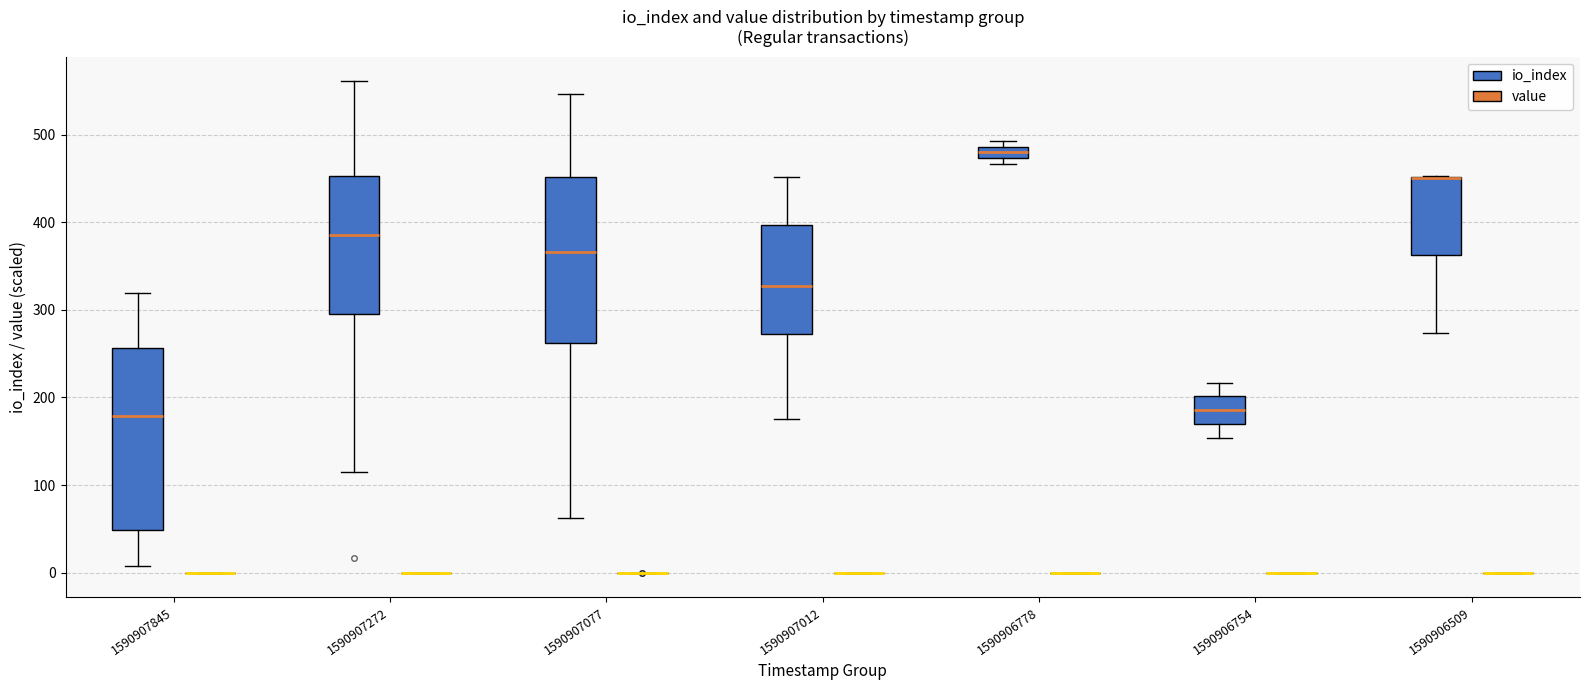

Comparing the boxes themselves (not the whiskers), which one is the tallest?

1590907845 (io_index)